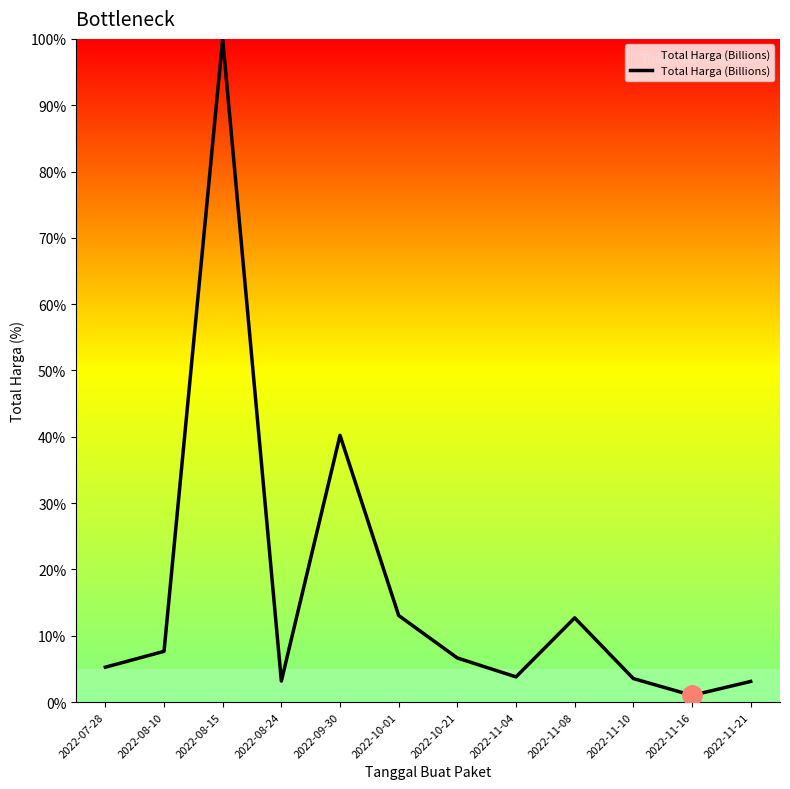

Between 2022-08-10 and 2022-11-21, which is larger?

2022-08-10